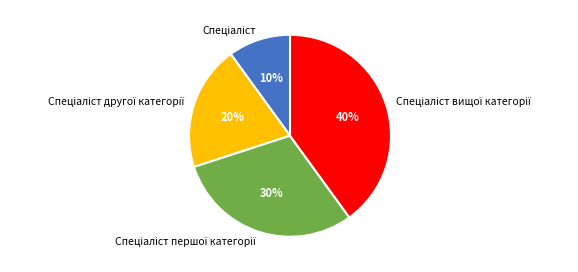

To the nearest percent, what is the difference between the largest and smallest slice percentages?

30%